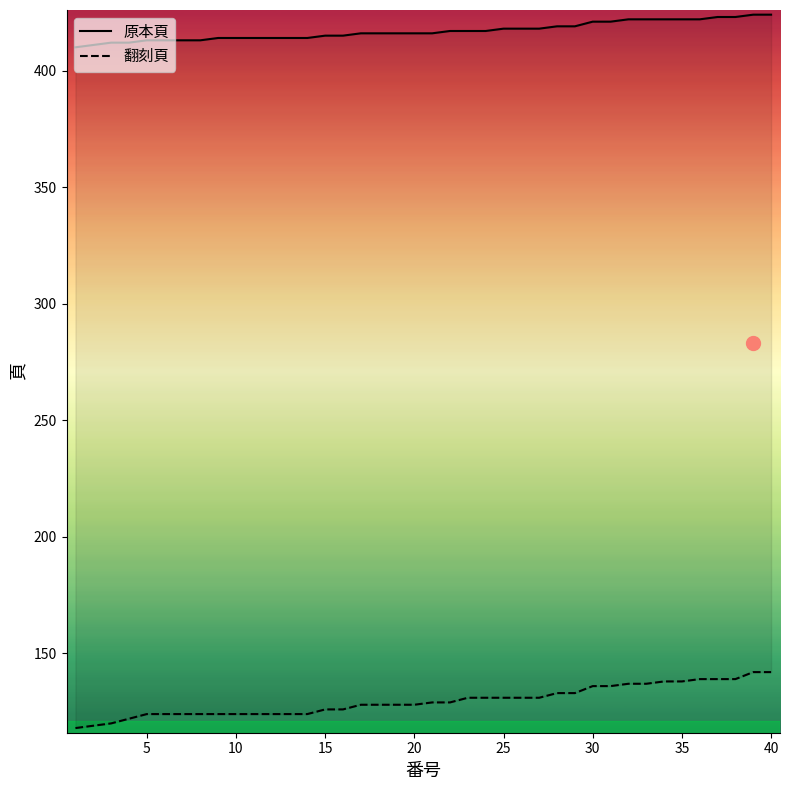

Which series has the largest total across all categories?

原本頁